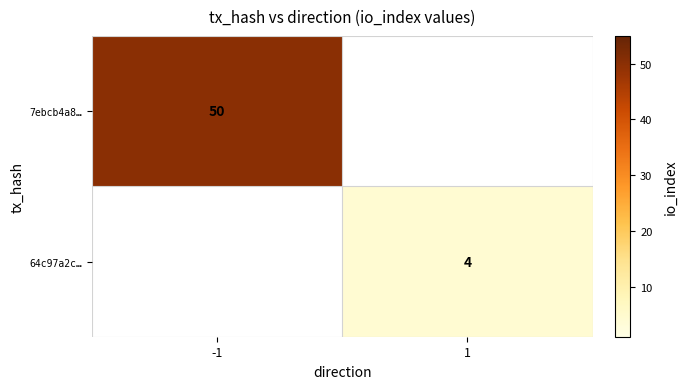

True or false: 64c97a2c… has a value of 3 at 1.

False